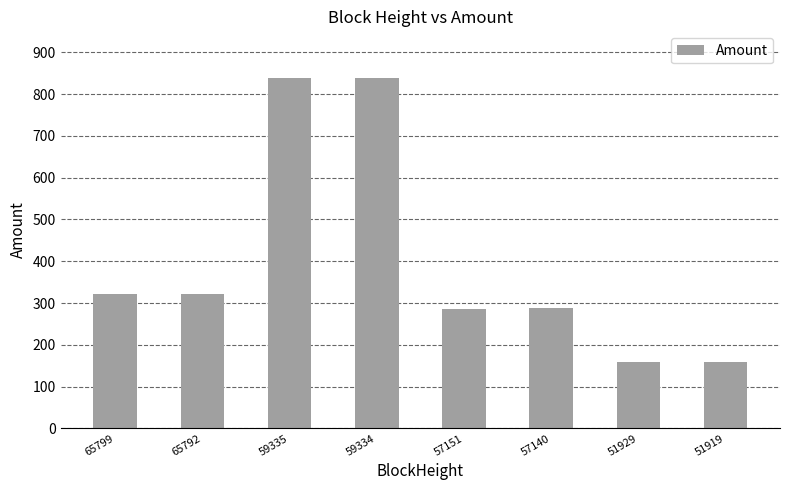

The chart shows a value of 244.3 at 51929. True or false?

False